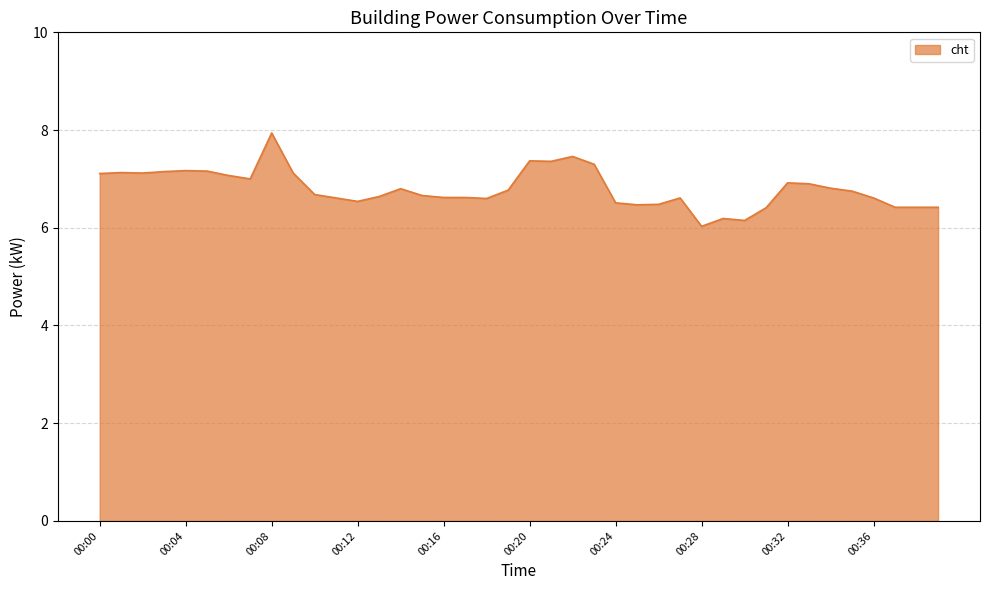

What is the minimum value shown in the chart?

6.0